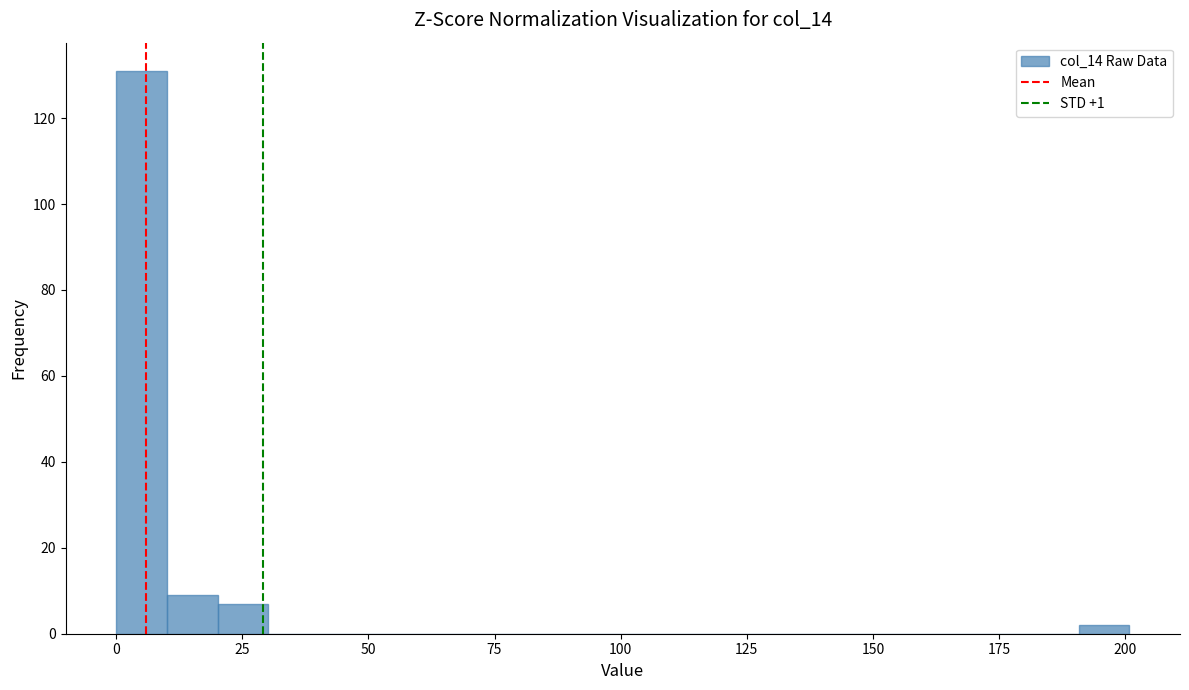

Around what value on the x-axis is the tallest bar? Give the approximate position of its centre, as read against the axis.

5